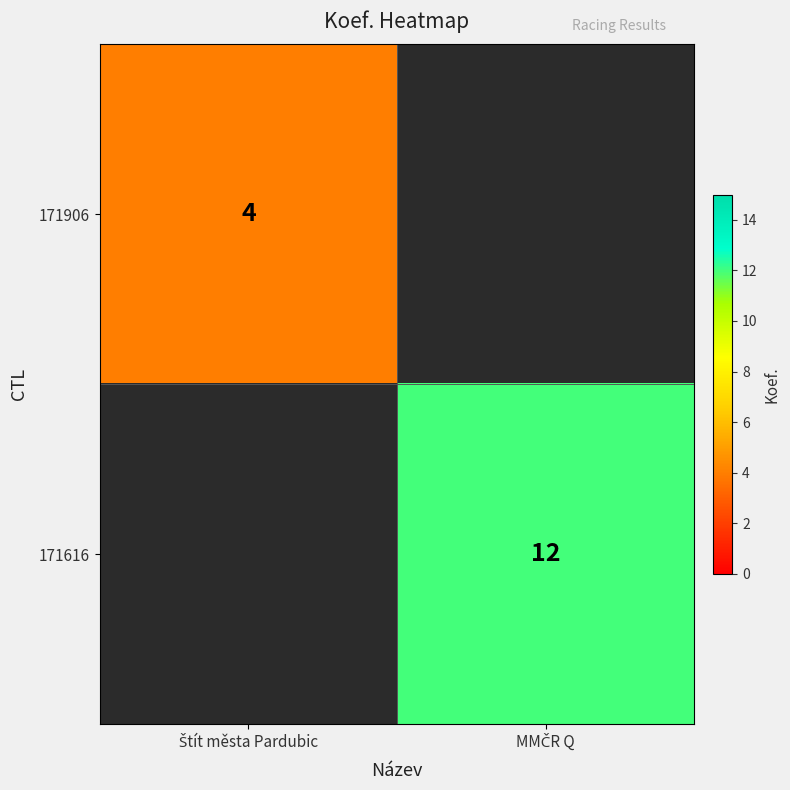

How many data points in 171906 are less than 4?

1